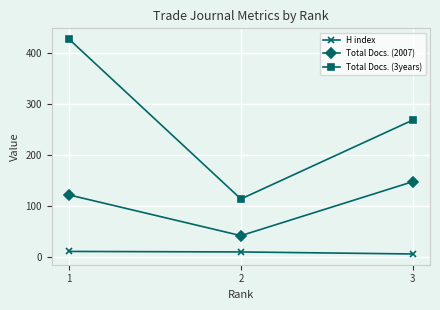

What is the value of the Total Docs. (2007) point at the 1st from the left?

122